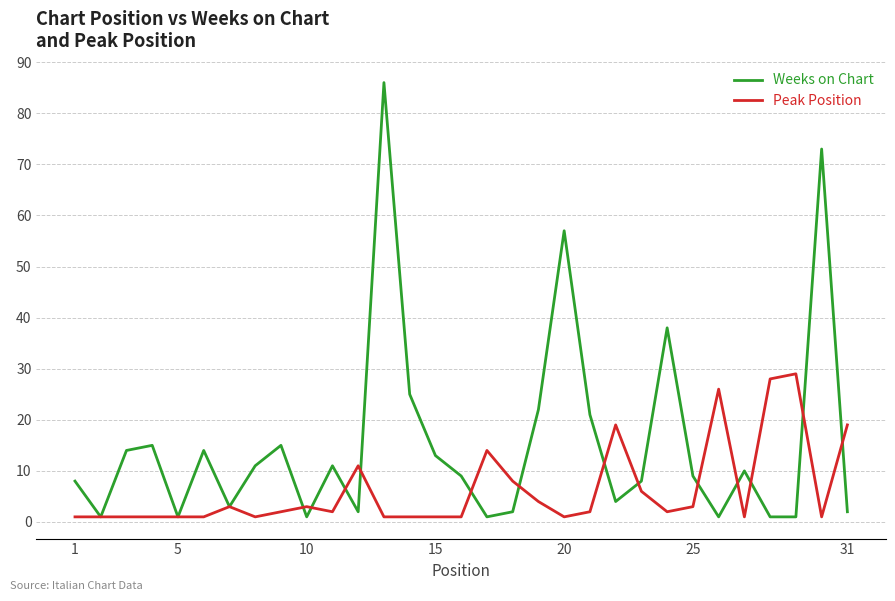

What are all the series names shown in the legend?

Weeks on Chart, Peak Position